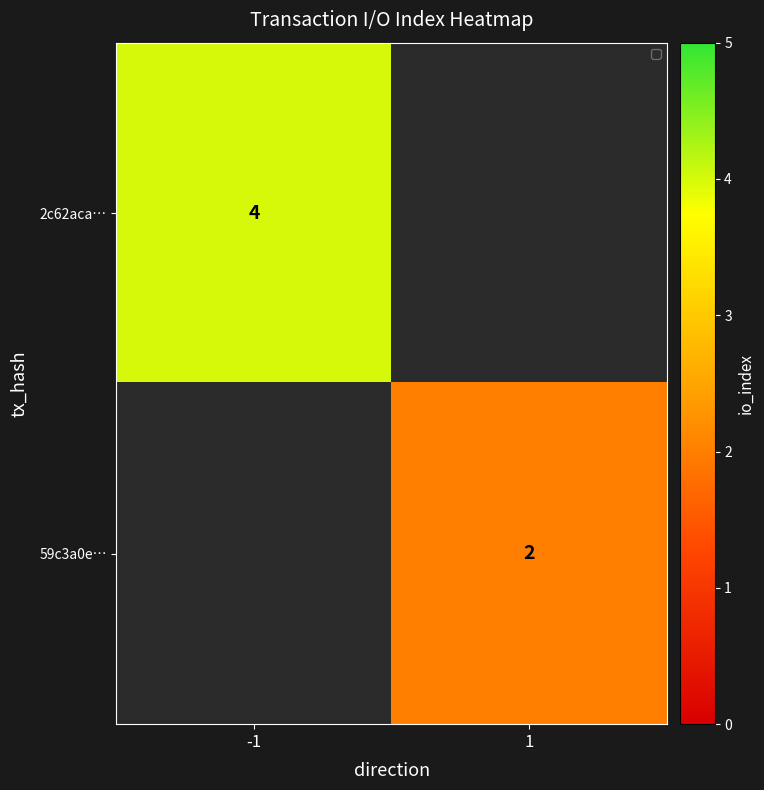

The value of 59c3a0e… at 1 is 2. True or false?

True